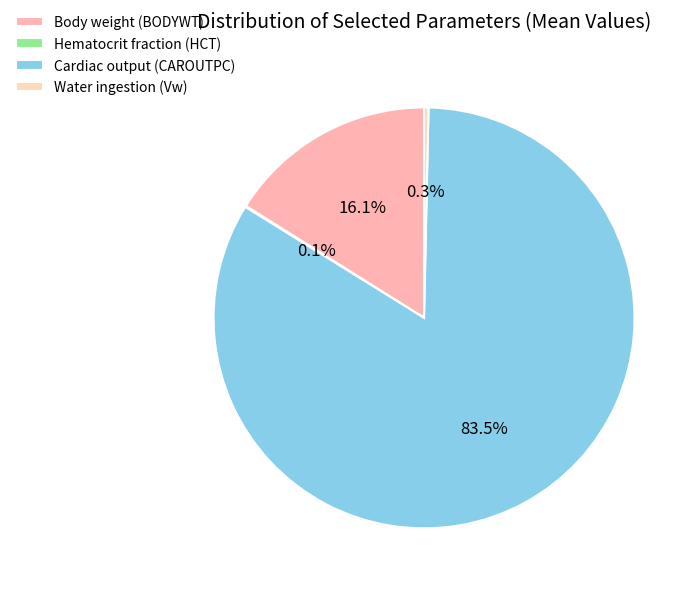

To the nearest percent, what percentage of the pie is Cardiac output (CAROUTPC)?

84%